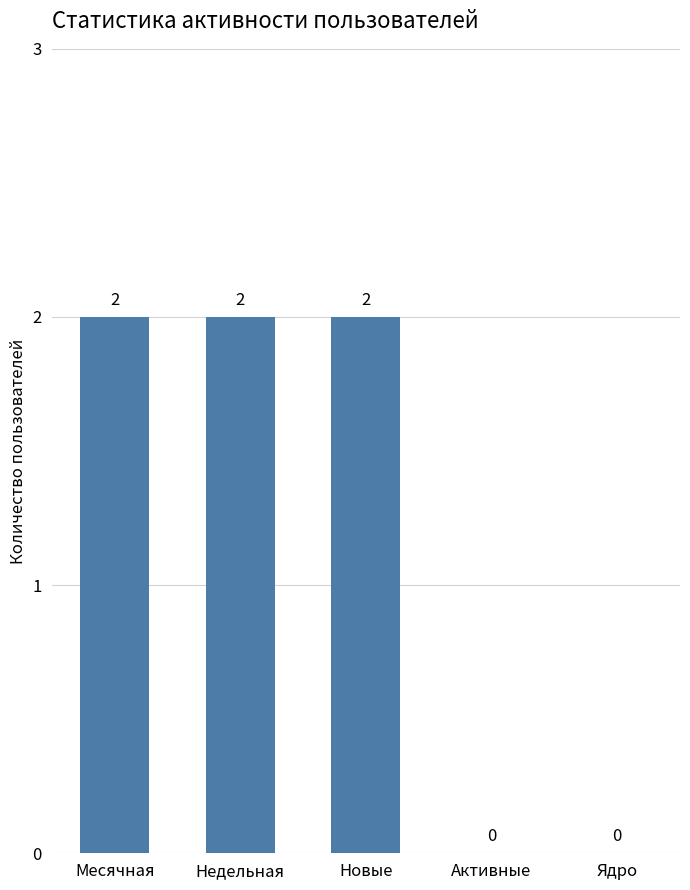

Reading right to left, transcribe all the data shown in this chart.

Ядро=0	Активные=0	Новые=2	Недельная=2	Месячная=2